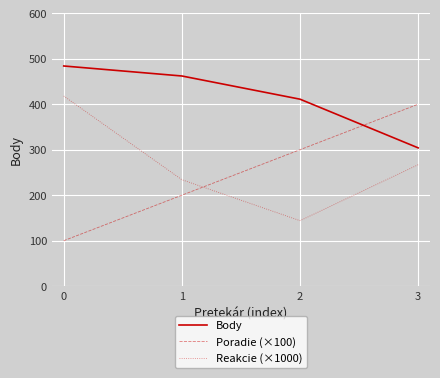

The Body series shows 534 at 3. True or false?

False